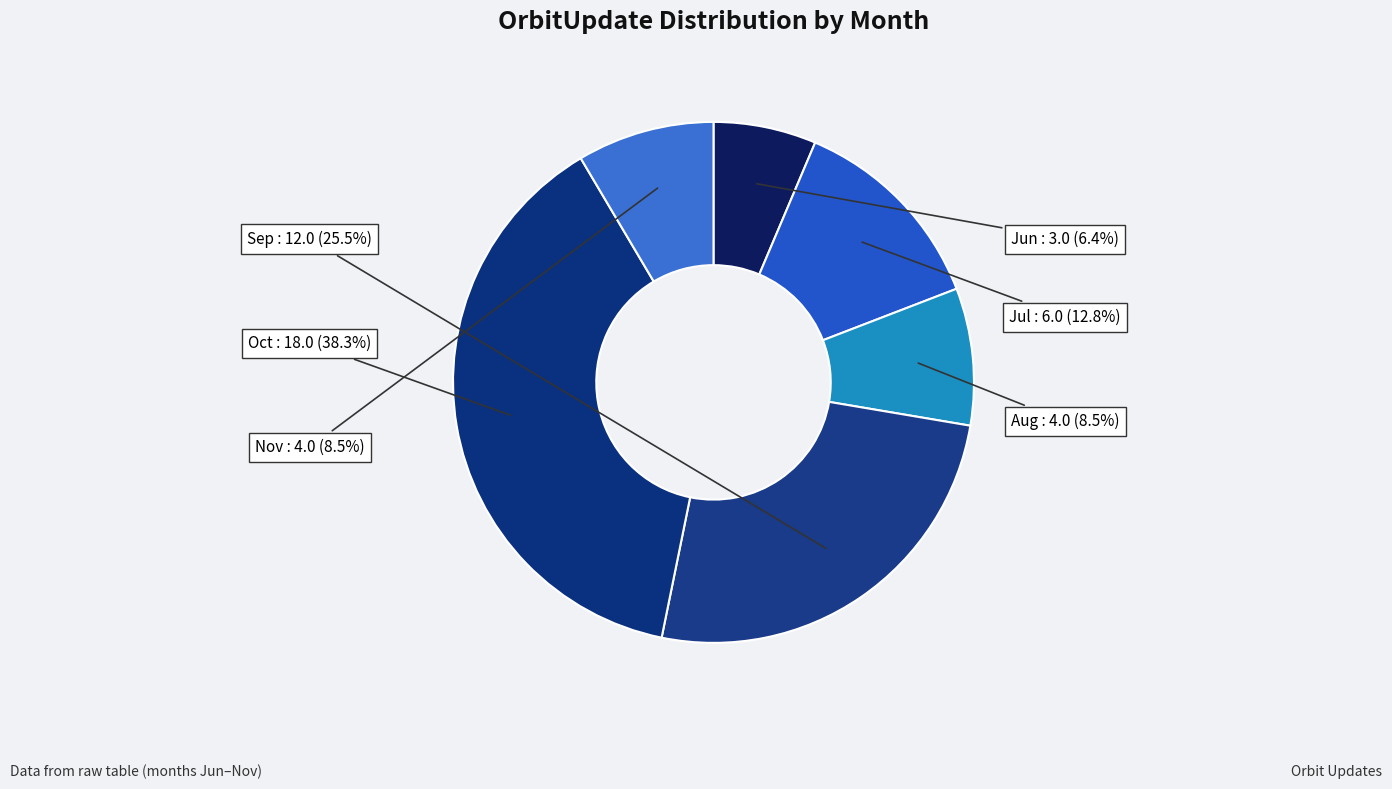

Which category has the smallest portion of the pie?

Jun